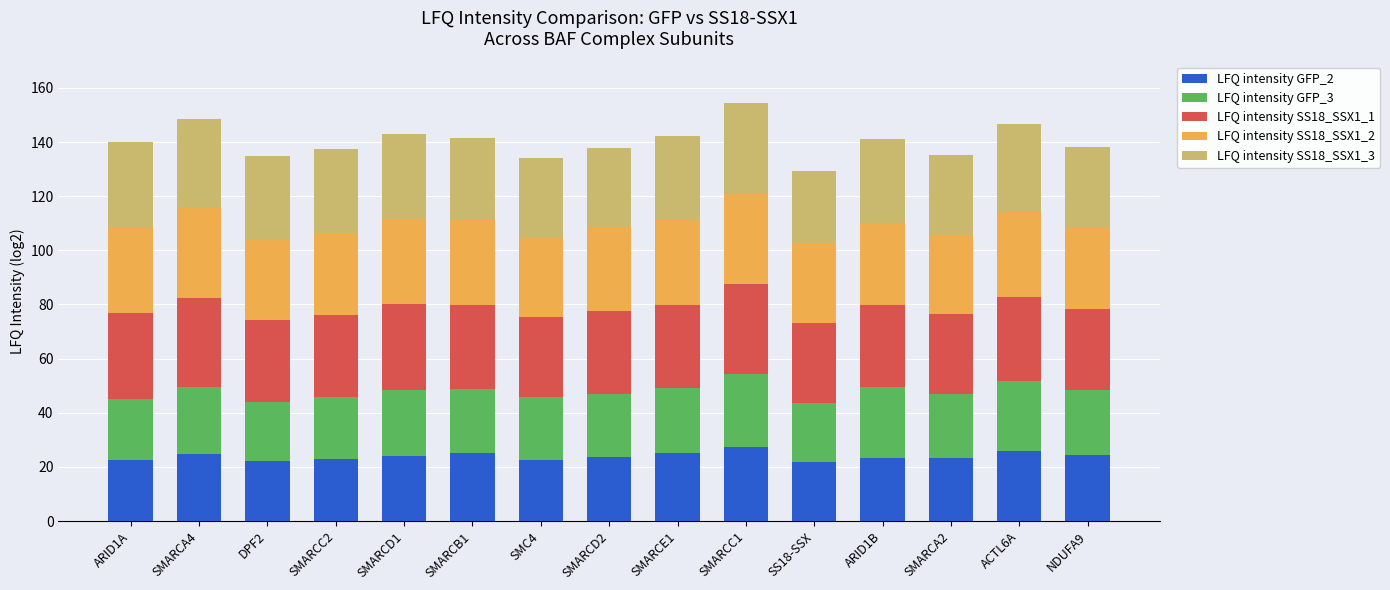

What is the difference between the second highest and minimum values in the LFQ intensity GFP_2 series?

3.9